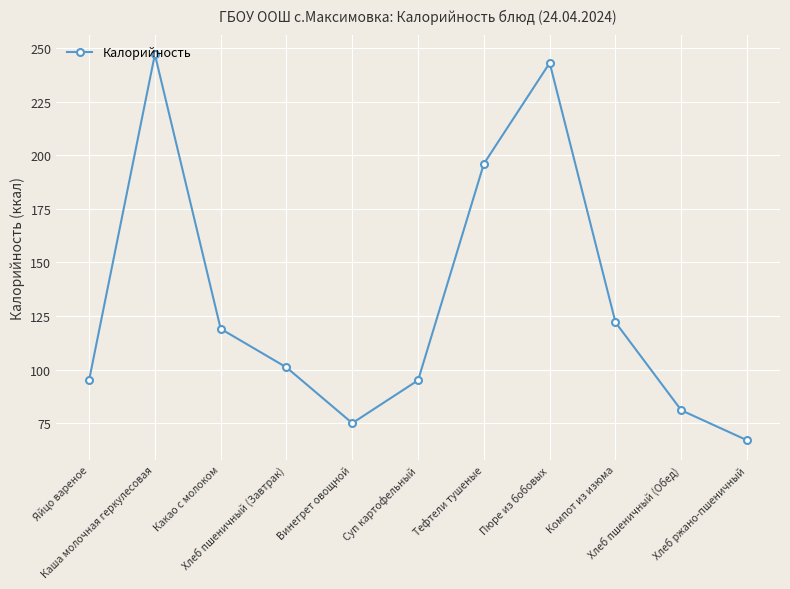

What is the approximate value at Пюре из бобовых, to the nearest 10?

240